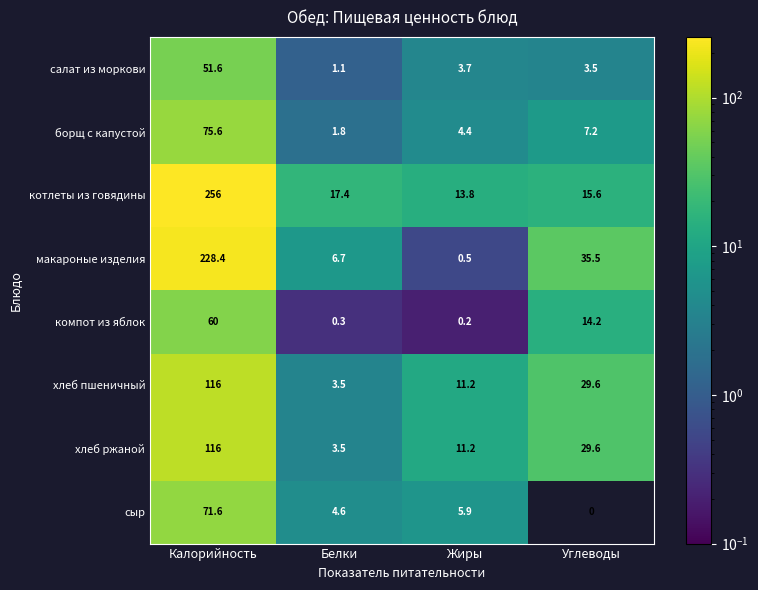

The сыр series shows 1.4 at Белки. True or false?

False